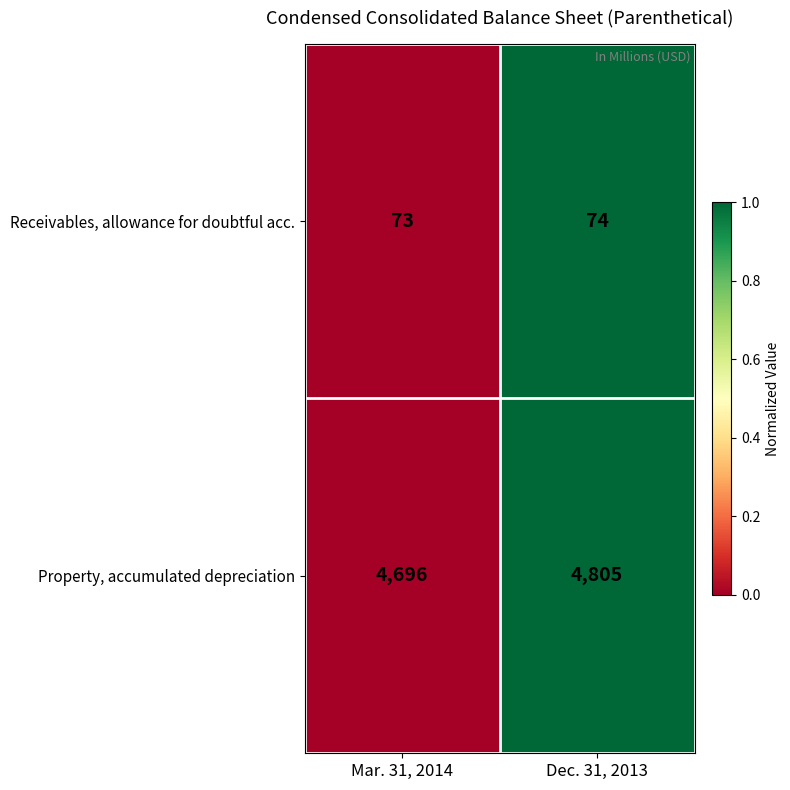

Reading right to left, list all the values displayed in this chart.

Receivables, allowance for doubtful acc.: 74	73
Property, accumulated depreciation: 4805	4696